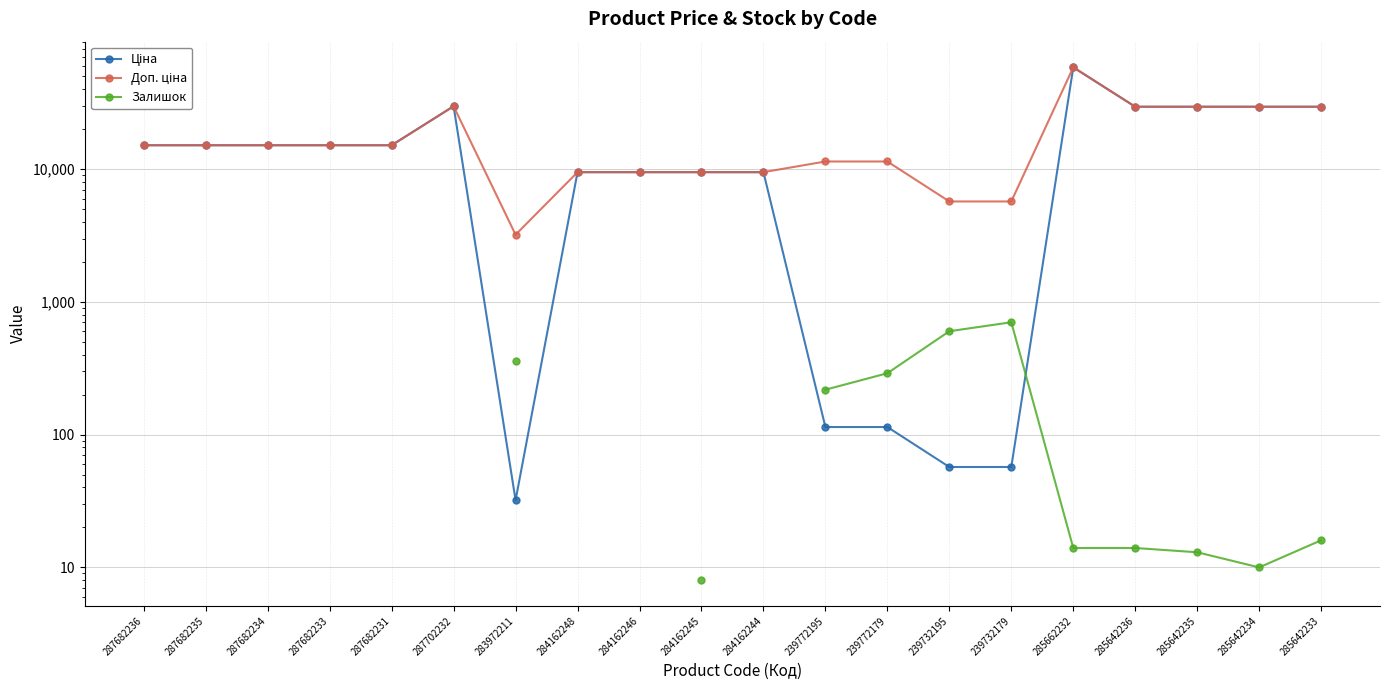

What is the maximum value for Ціна?

58426.5